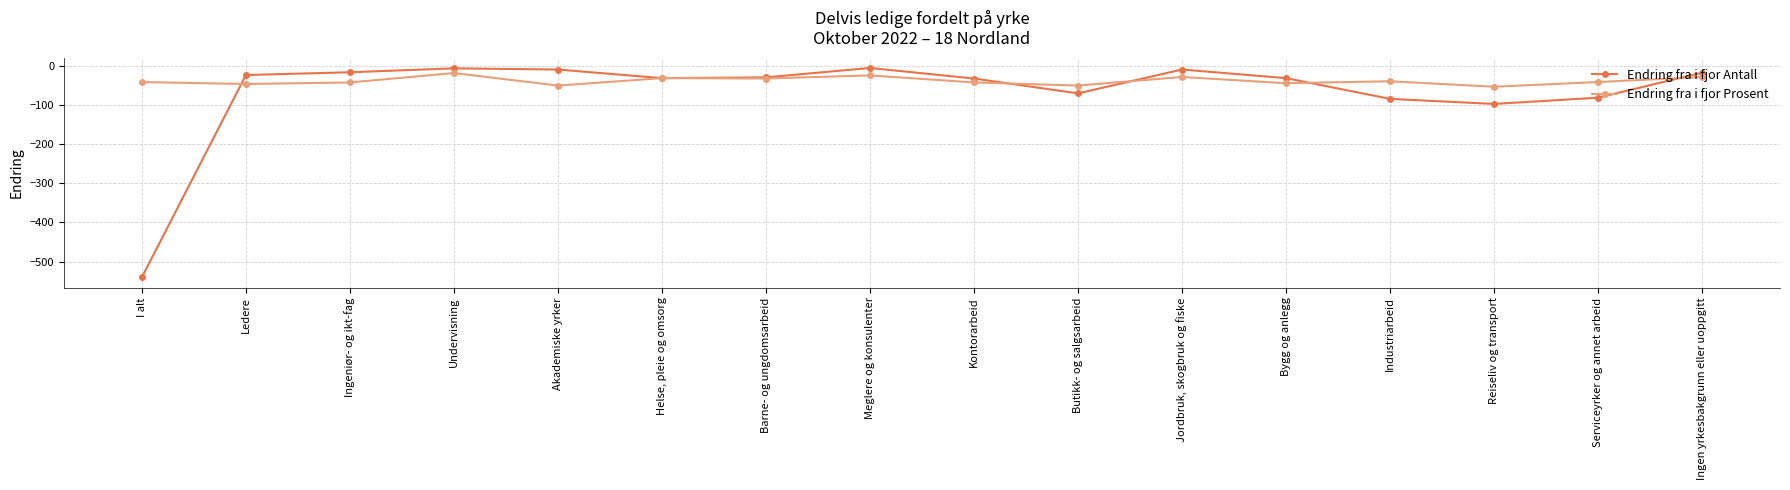

The value of Endring fra i fjor Prosent at Reiseliv og transport is -53. True or false?

True